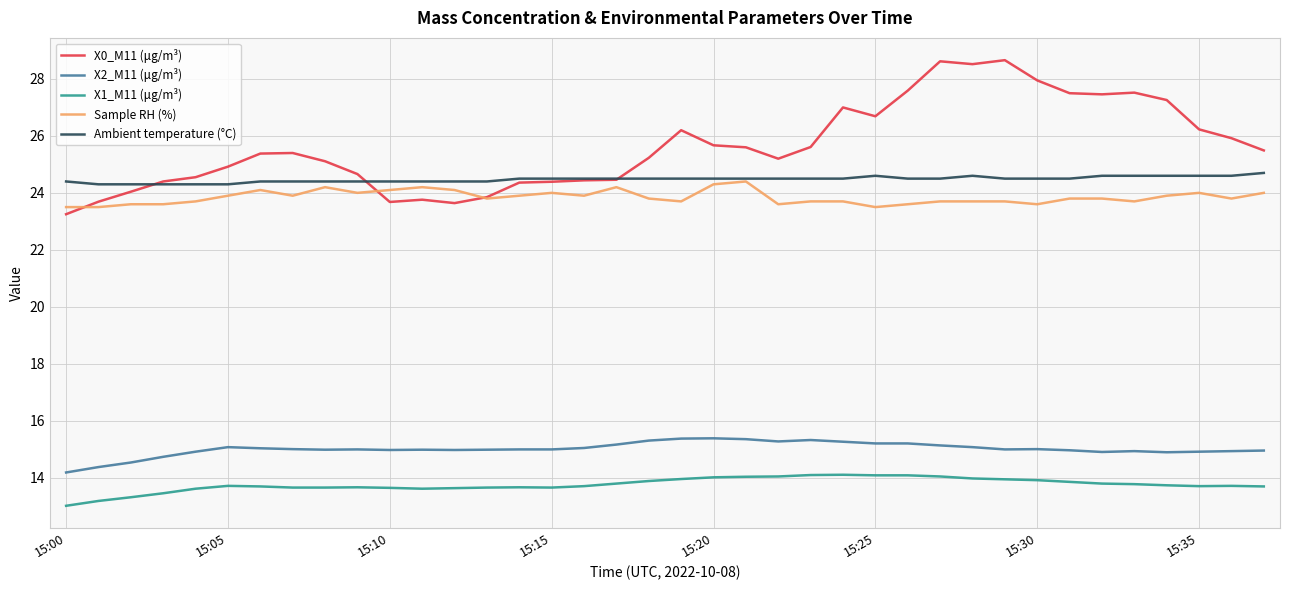

Which series has the widest spread of values?

X0_M11 (μg/m³)